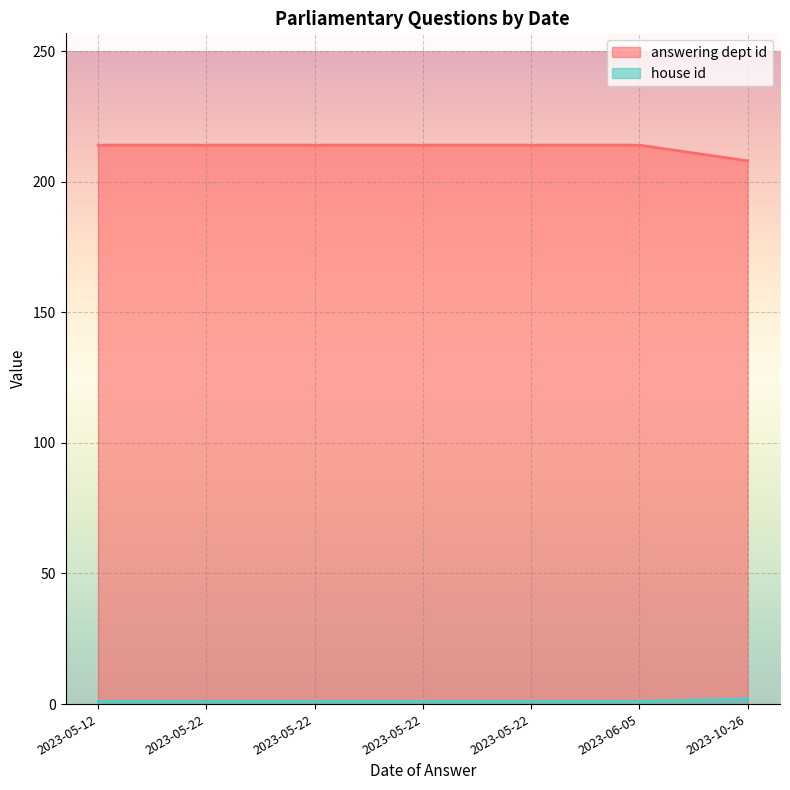

How many series are shown in this chart?

2